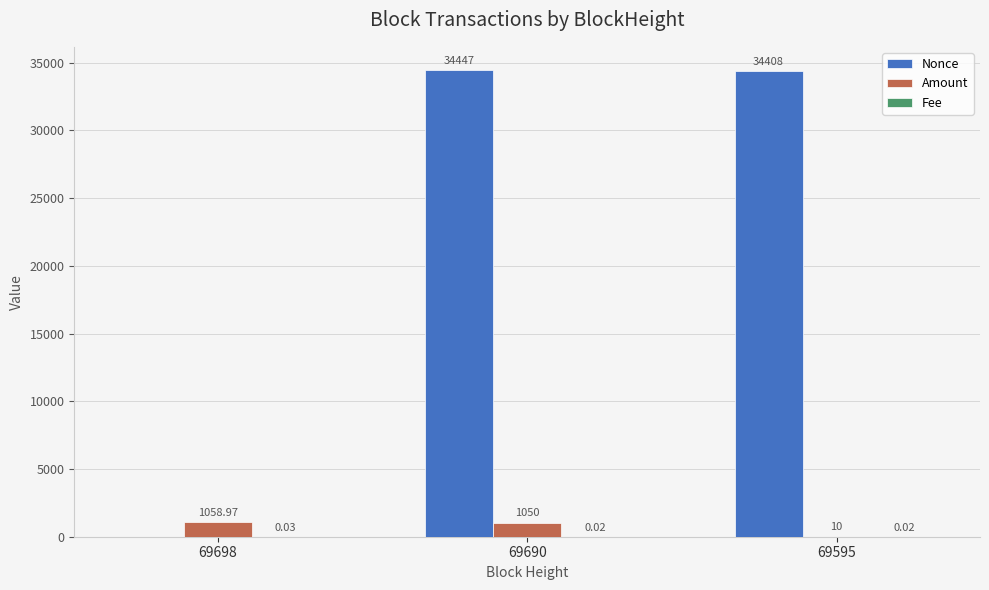

Between 69698 and 69690, which series saw the biggest shift?

Nonce